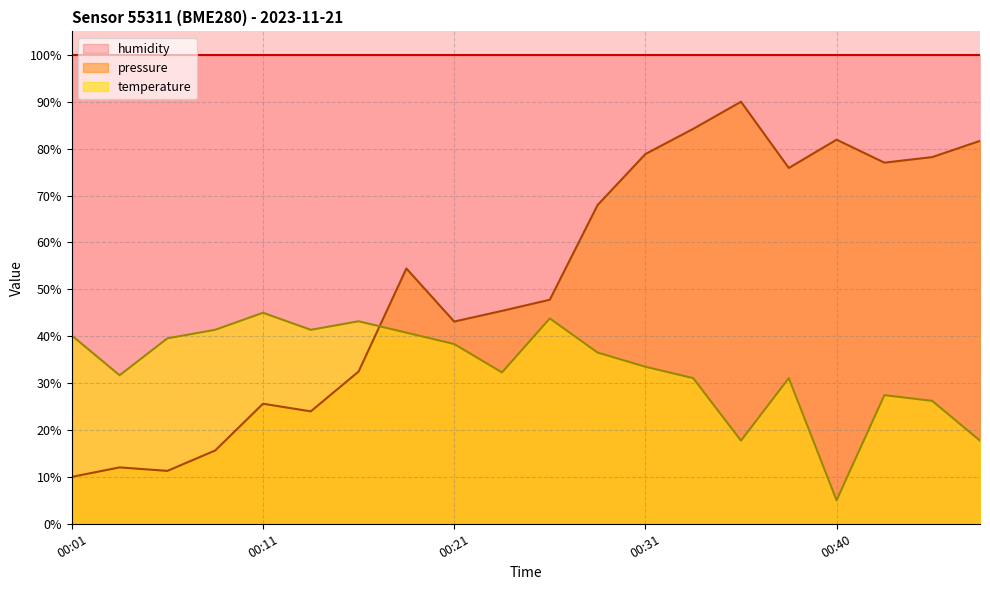

Which series has the largest total across all categories?

humidity